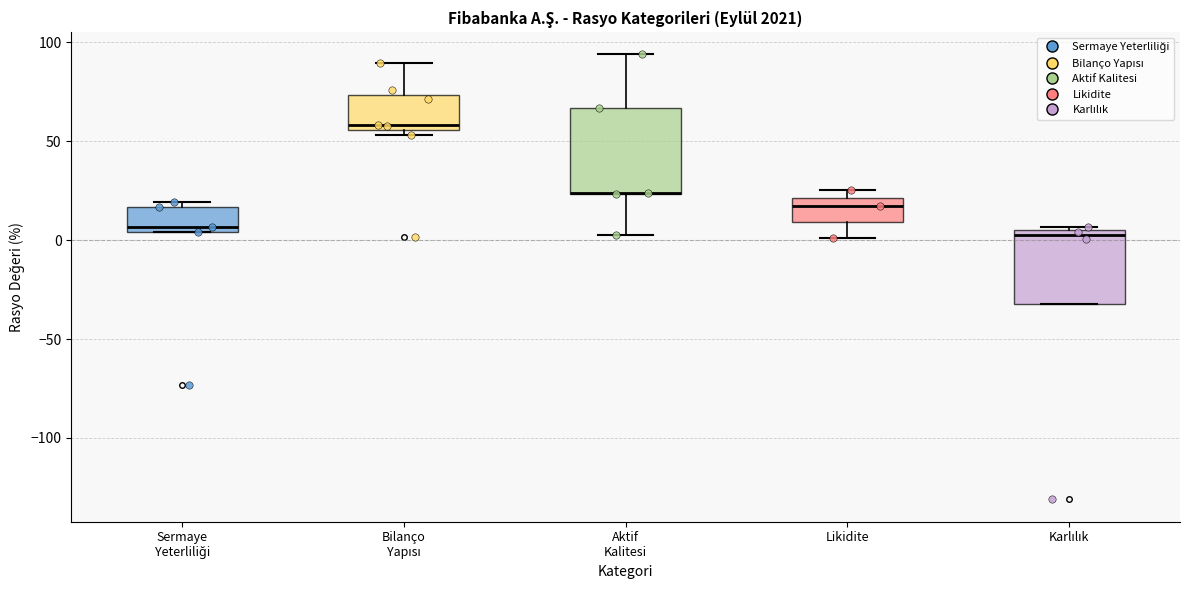

Reading left to right, read every box against the y-axis: the position of its median line, the range the box covers, and the ends of its whiskers. The values are not printed on the chart, so give them approximately, as read against the axis.

Sermaye Yeterliliği: median 5 (just above the box's lower edge), box 5 to 15, whiskers 5 to 20
Bilanço Yapısı: median 60, box 55 to 75, whiskers 55 (just below the box's lower edge) to 90
Aktif Kalitesi: median 25 (drawn on the box's lower edge), box 25 to 65, whiskers 5 to 95
Likidite: median 15, box 10 to 20, whiskers 0 to 25
Karlılık: median 0, box -30 to 5, whiskers -30 to 5 (just above the box's upper edge)